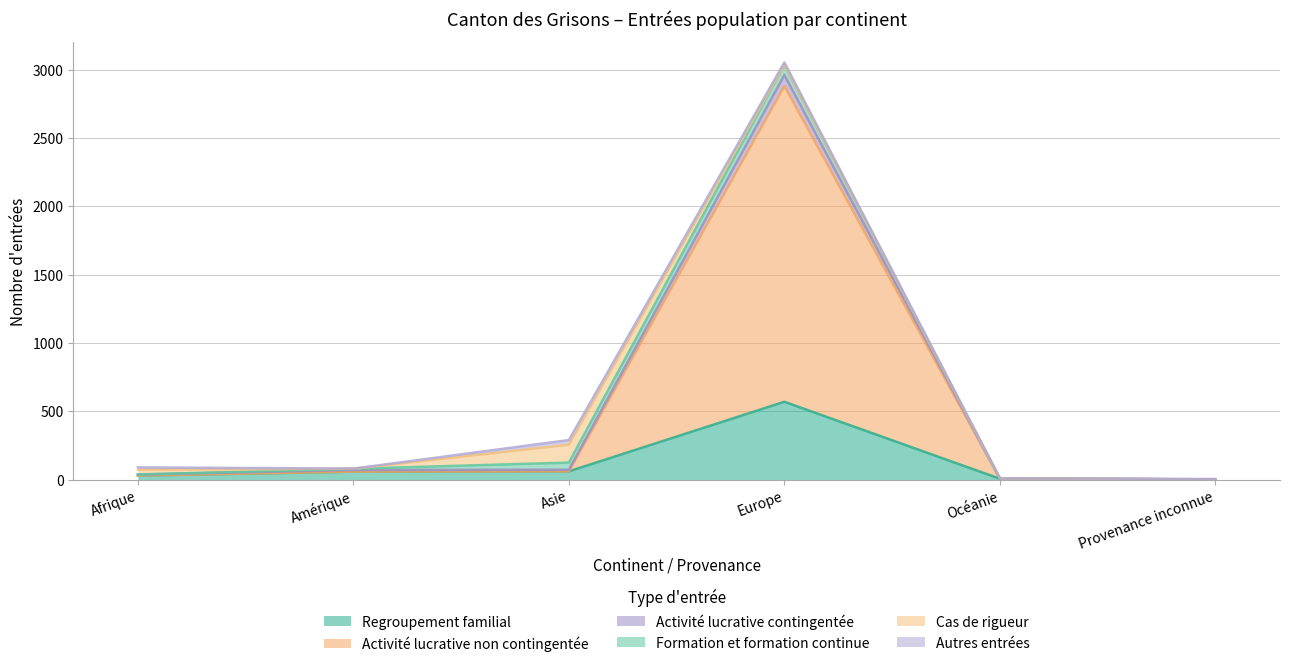

At which category is the sum across all series the highest?

Europe